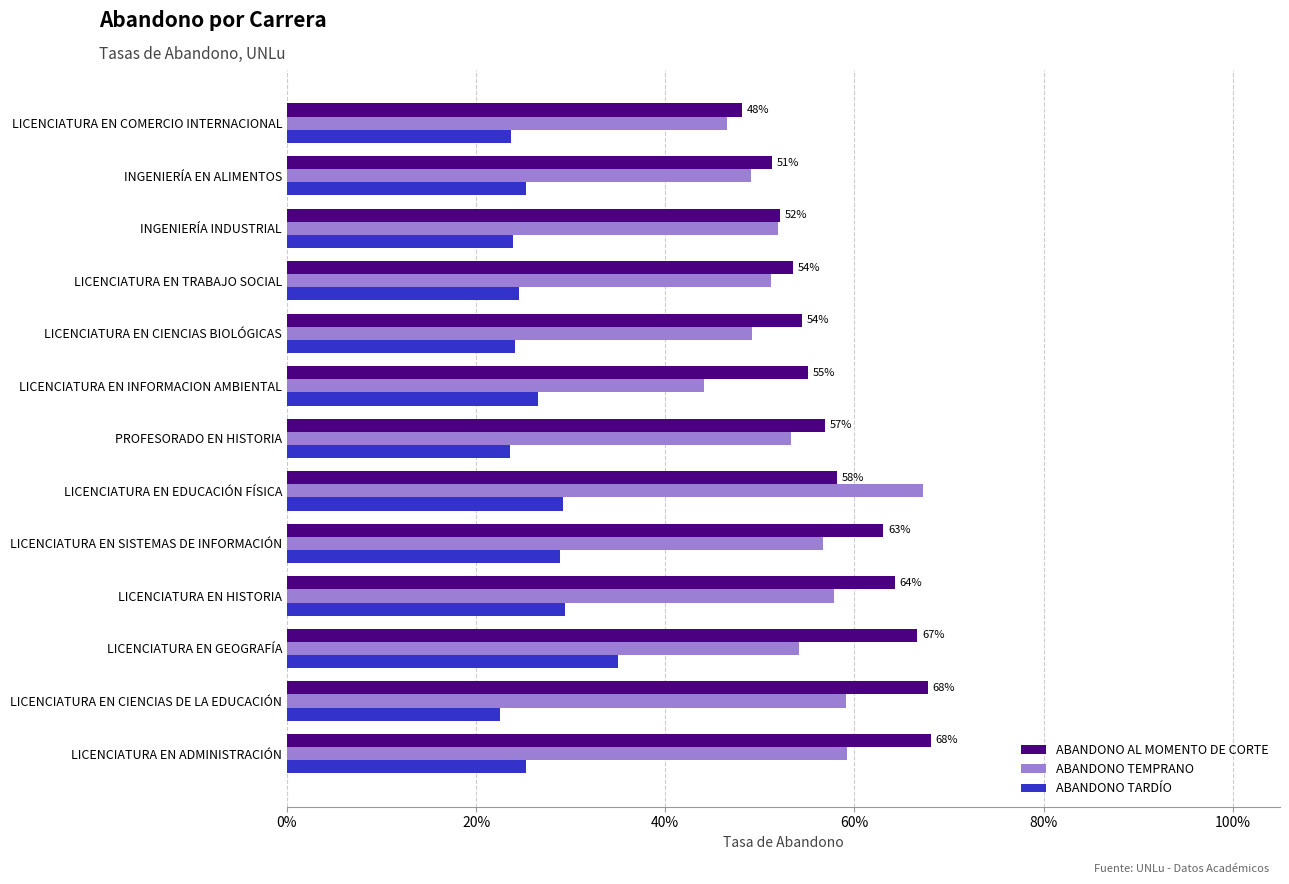

What are all the series names shown in the legend?

ABANDONO AL MOMENTO DE CORTE, ABANDONO TEMPRANO, ABANDONO TARDÍO